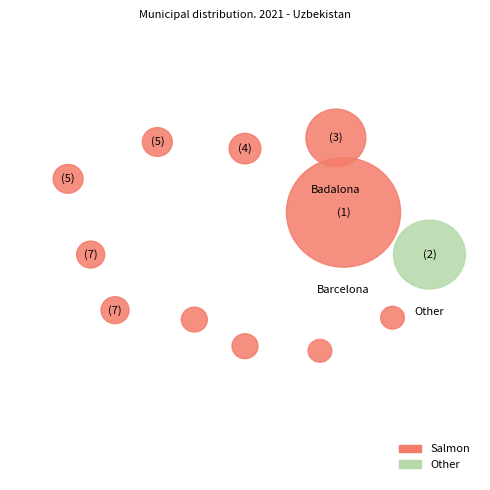

True or false: Tarragona accounts for 1% of the total.

False